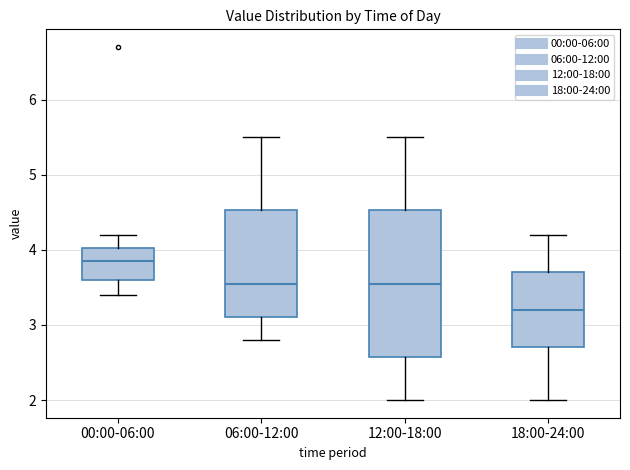

Reading left to right, transcribe this box plot: for each box, give where its median line is, the range the box spans, and where its two whiskers end, as read against the y-axis. The values are not printed on the chart, so give them approximately, as read against the axis.

00:00-06:00: median 3.9, box 3.6 to 4.0, whiskers 3.4 to 4.2
06:00-12:00: median 3.6, box 3.1 to 4.5, whiskers 2.8 to 5.5
12:00-18:00: median 3.6, box 2.6 to 4.5, whiskers 2.0 to 5.5
18:00-24:00: median 3.2, box 2.7 to 3.7, whiskers 2.0 to 4.2